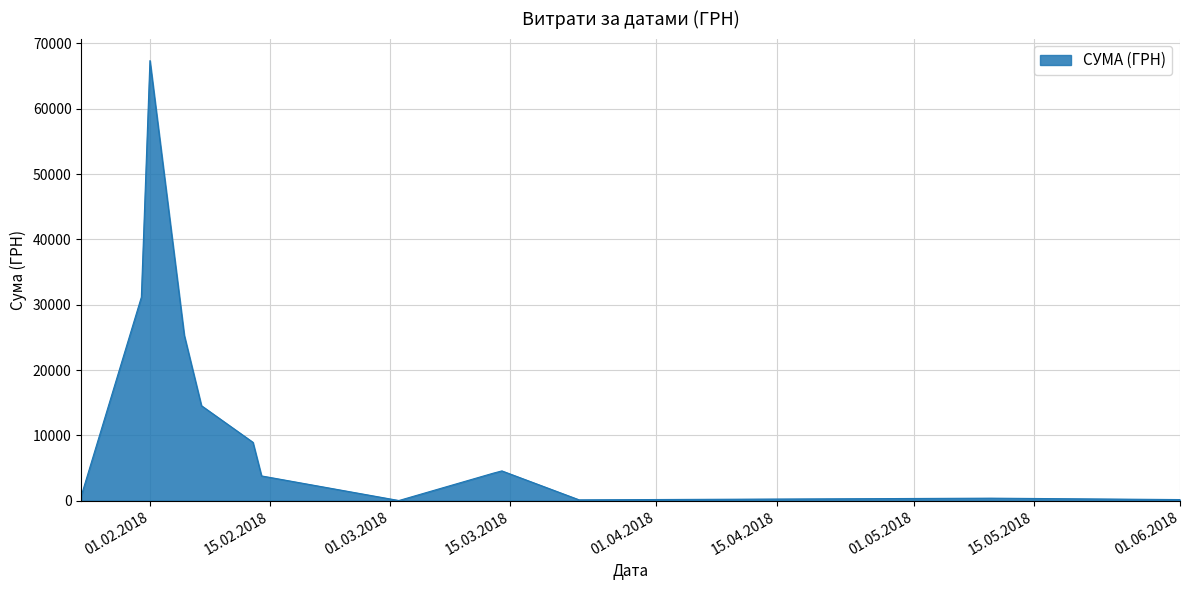

What is the difference between the maximum and minimum values?

67328.8